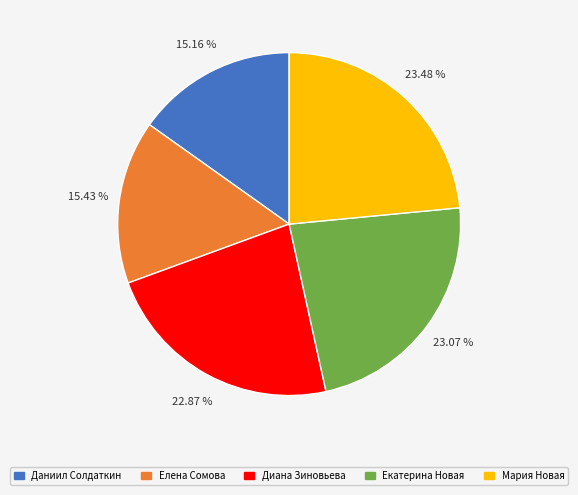

Count the number of slices in the pie.

5